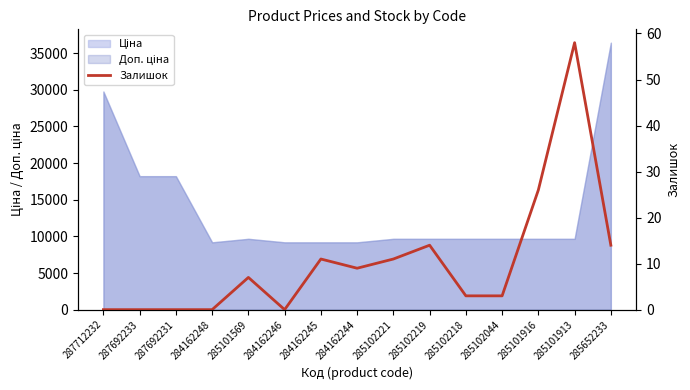

Which has a higher value, 285101913 or 284162245?

285101913